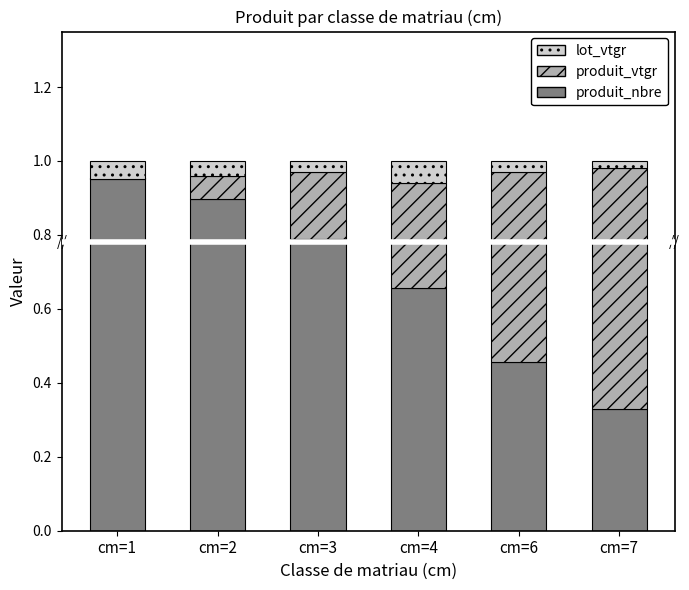

Reading left to right, list all the values displayed in this chart.

produit_nbre: 1.0	0.9	0.8	0.7	0.5	0.3
produit_vtgr: -0.0	0.1	0.2	0.3	0.5	0.7
lot_vtgr: 0.1	0.0	0.0	0.1	0.0	0.0